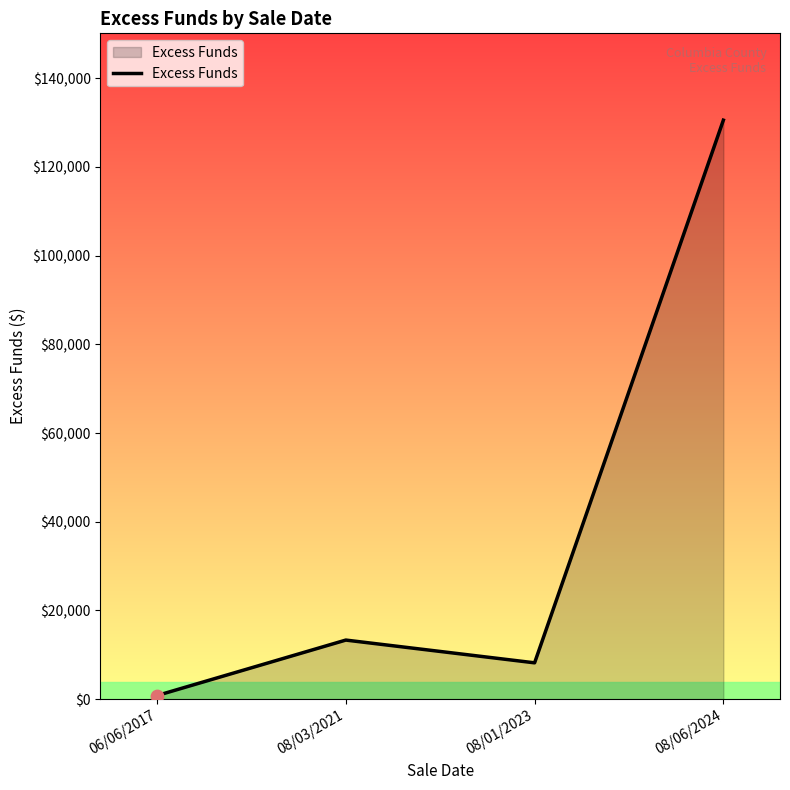

Approximately how many times larger is the value at 08/06/2024 compared to 08/01/2023?

15.9